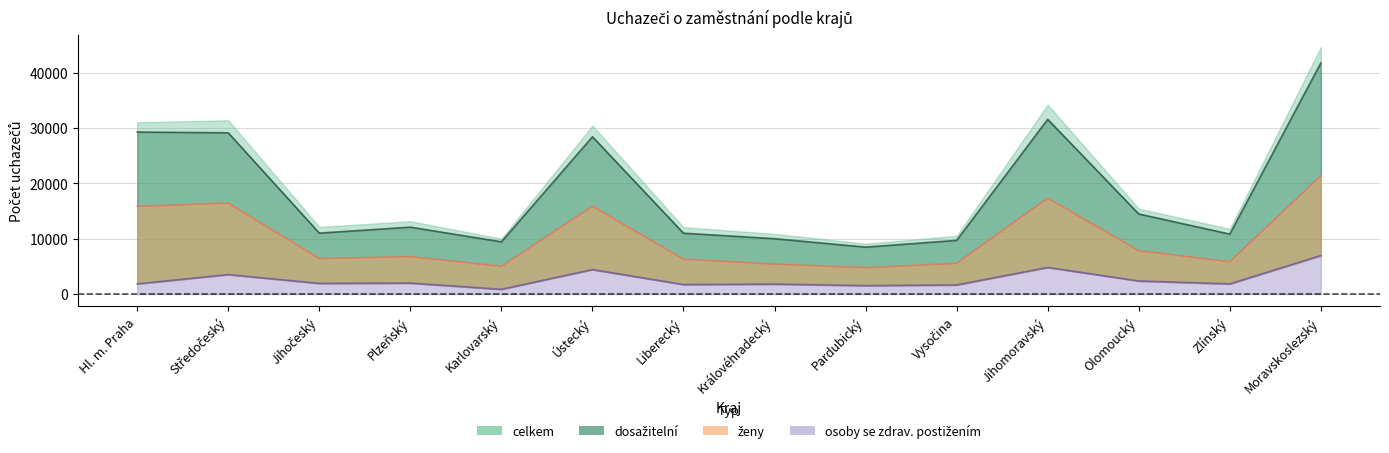

What is the difference between the maximum and minimum values in the dosažitelní series?

33309